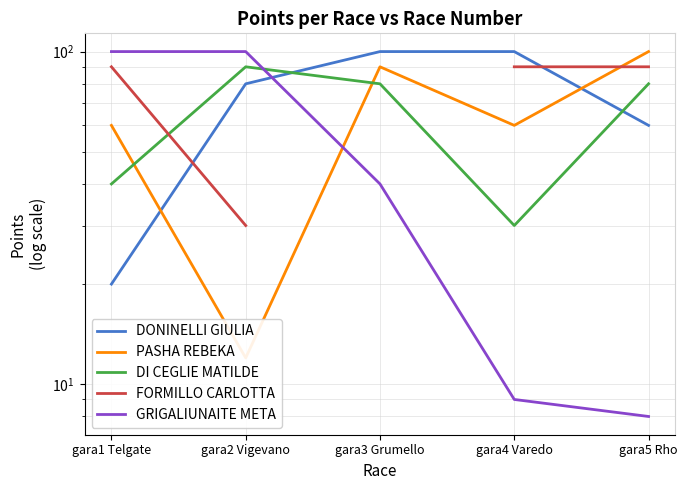

How many lines are shown in the chart?

5